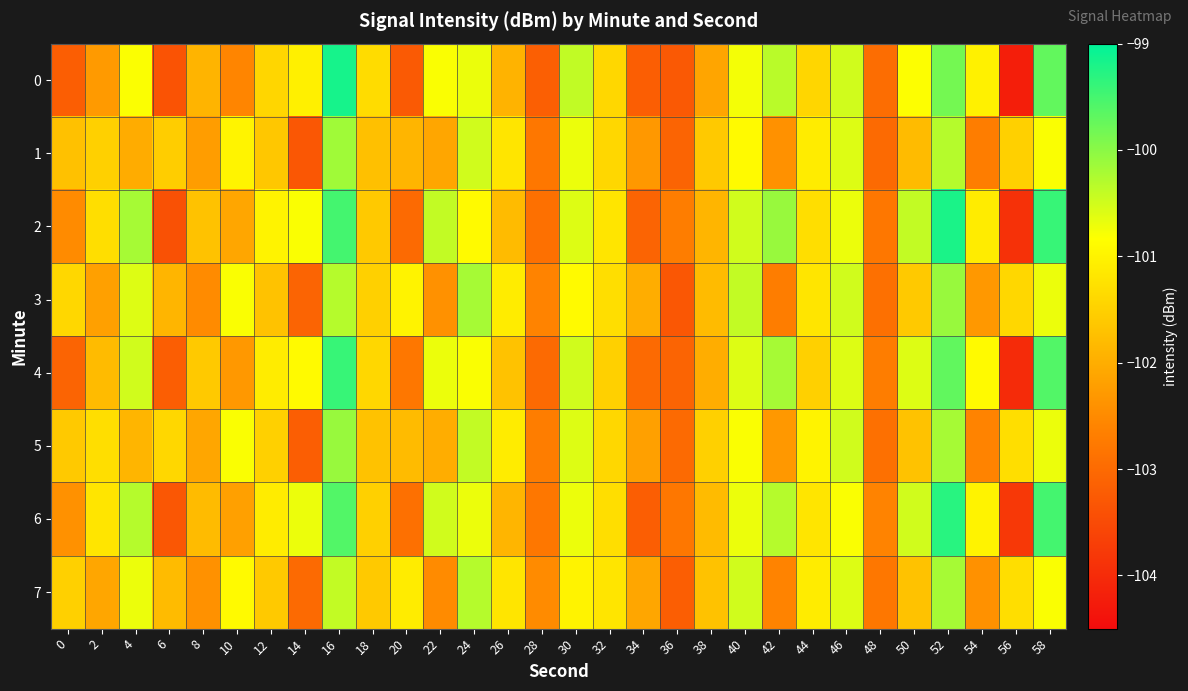

What is the smallest value displayed?

-104.2